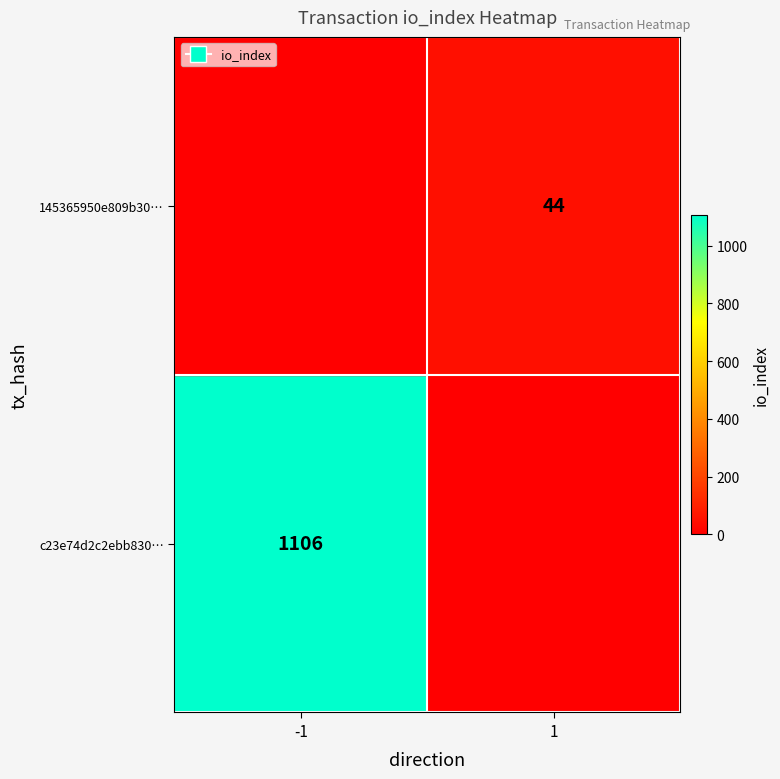

How many distinct data groups are displayed?

2